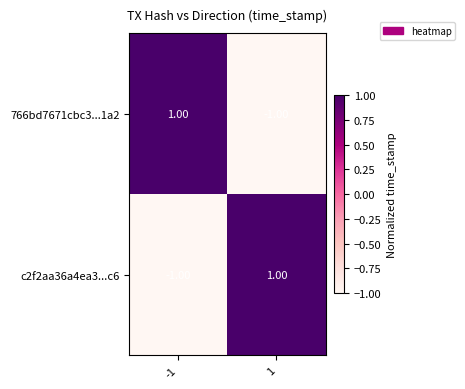

Rank the series at 1 from lowest to highest value.

766bd7671cbc3...1a2, c2f2aa36a4ea3...c6